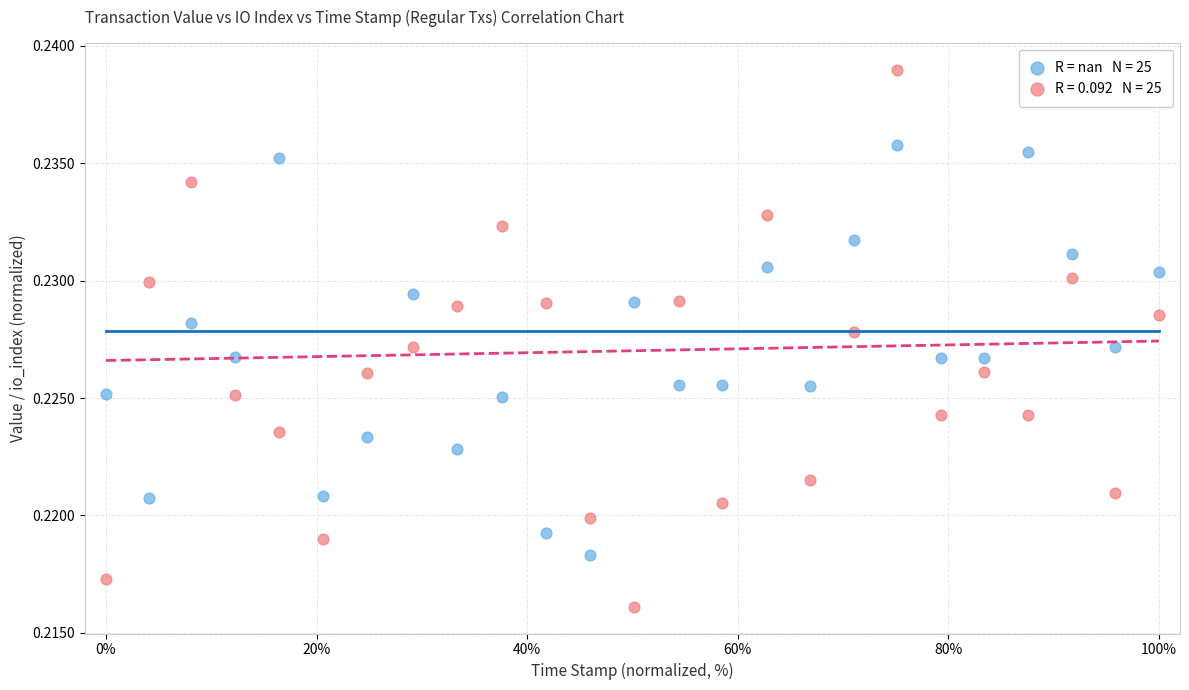

Across all data points, what is the range of X values (max minus min)?

100.0